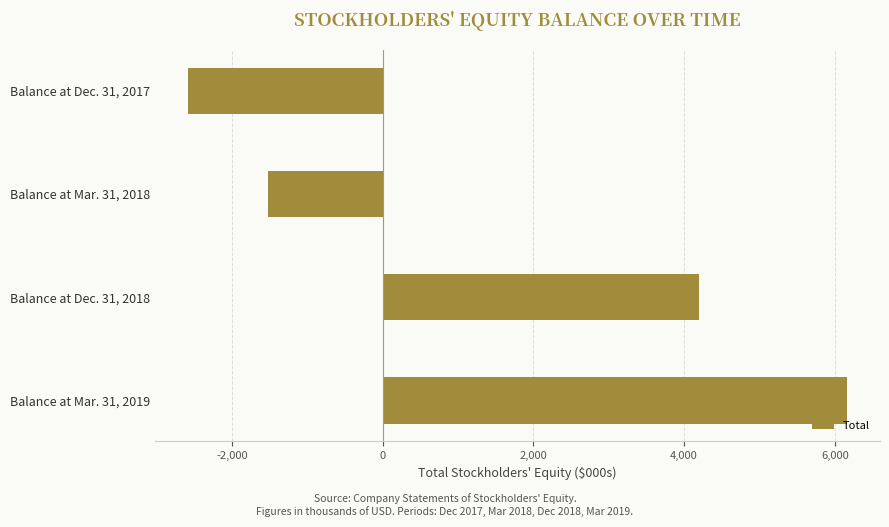

What is the value of the 2nd bar from the top?

-1524